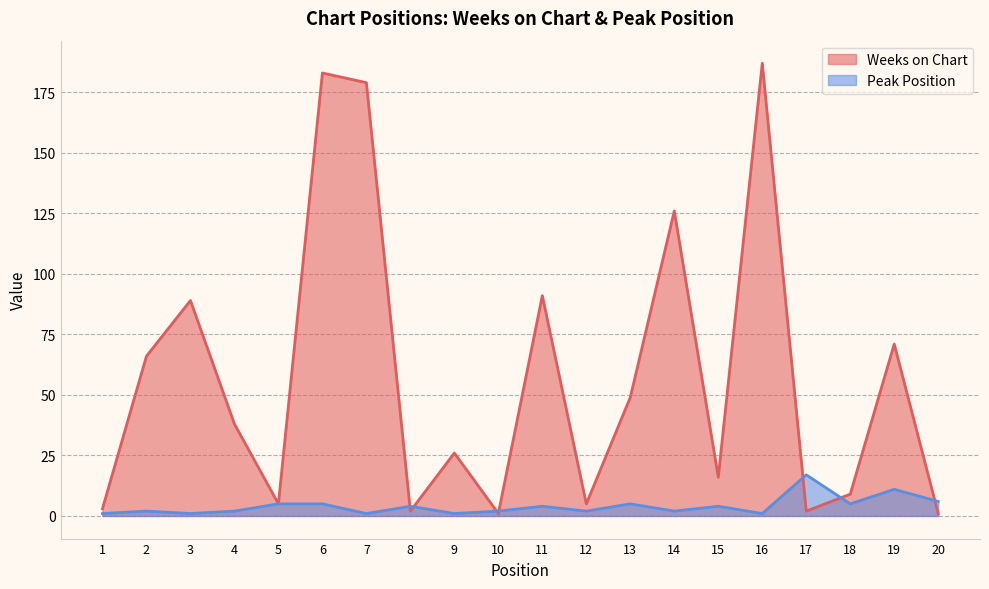

Rank the series by their average value, from lowest to highest.

Peak Position, Weeks on Chart